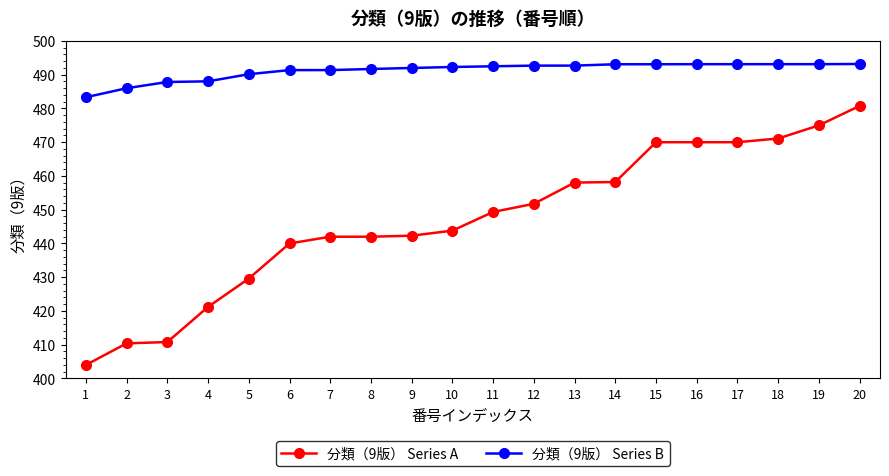

What is the difference between the maximum and minimum values in the 分類（9版） Series B series?

9.9